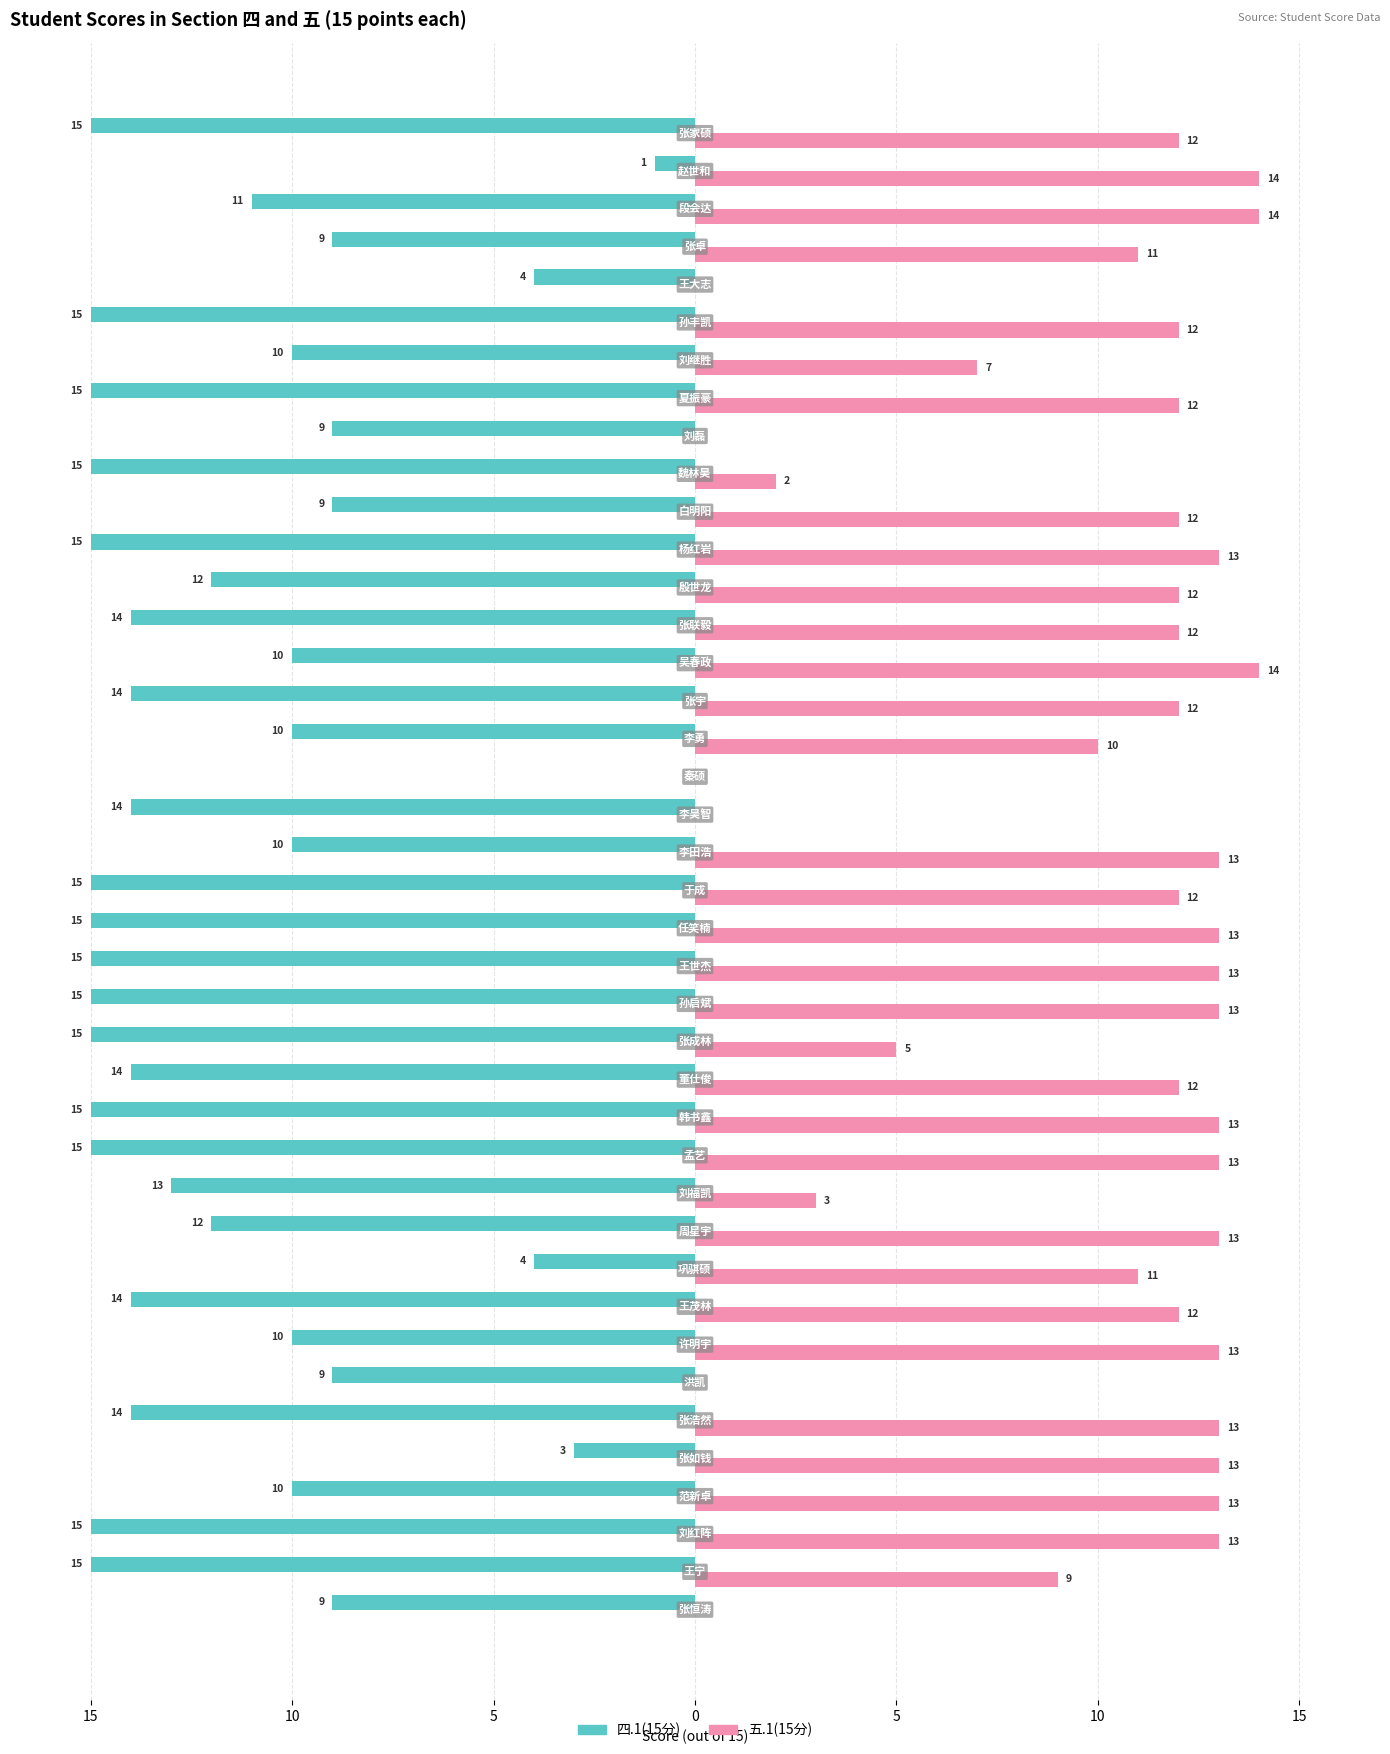

What are all the series names shown in the legend?

四.1(15分), 五.1(15分)